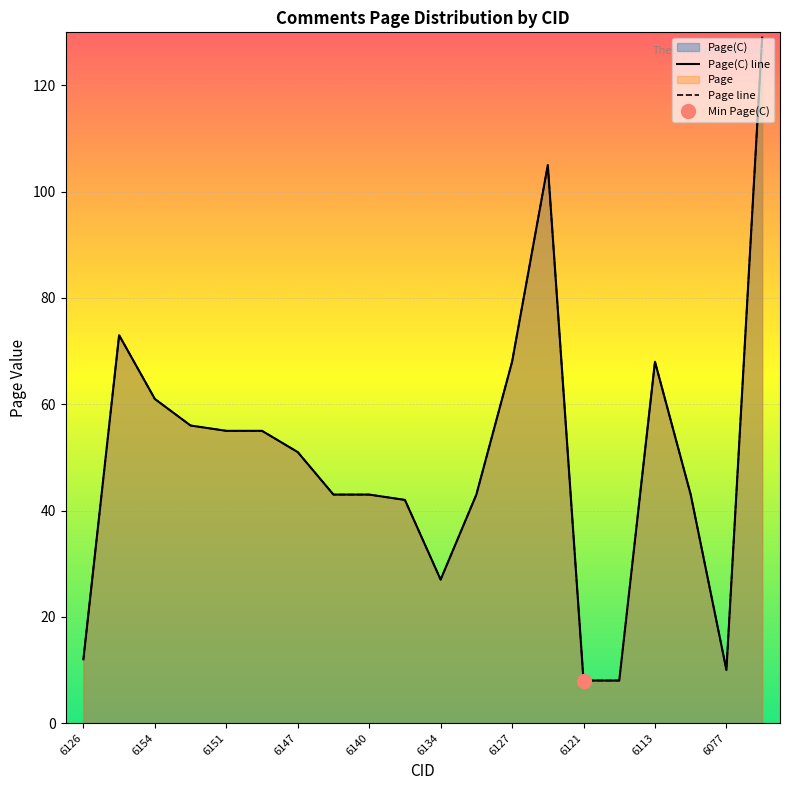

Count the number of data series in this chart.

2